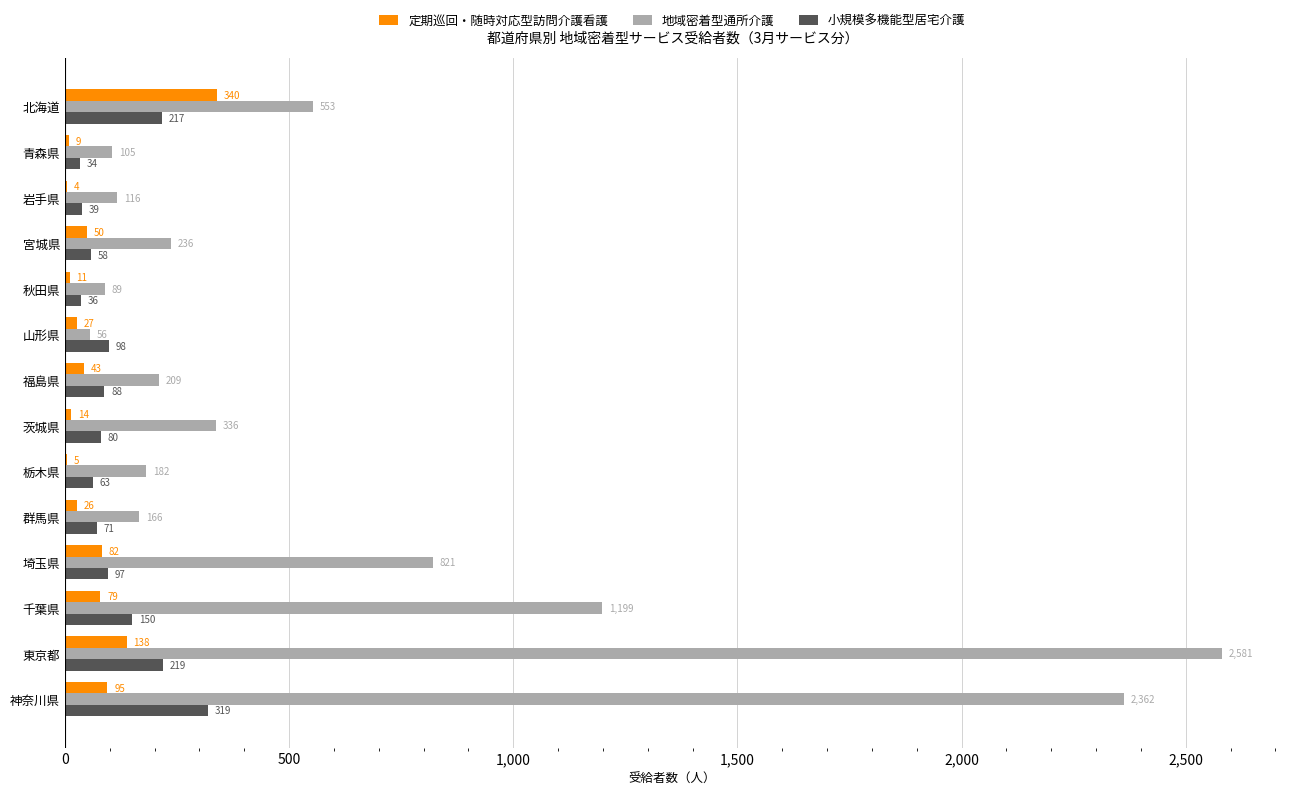

Is the value of 地域密着型通所介護 at 神奈川県 greater than the value of 小規模多機能型居宅介護 at 北海道?

Yes